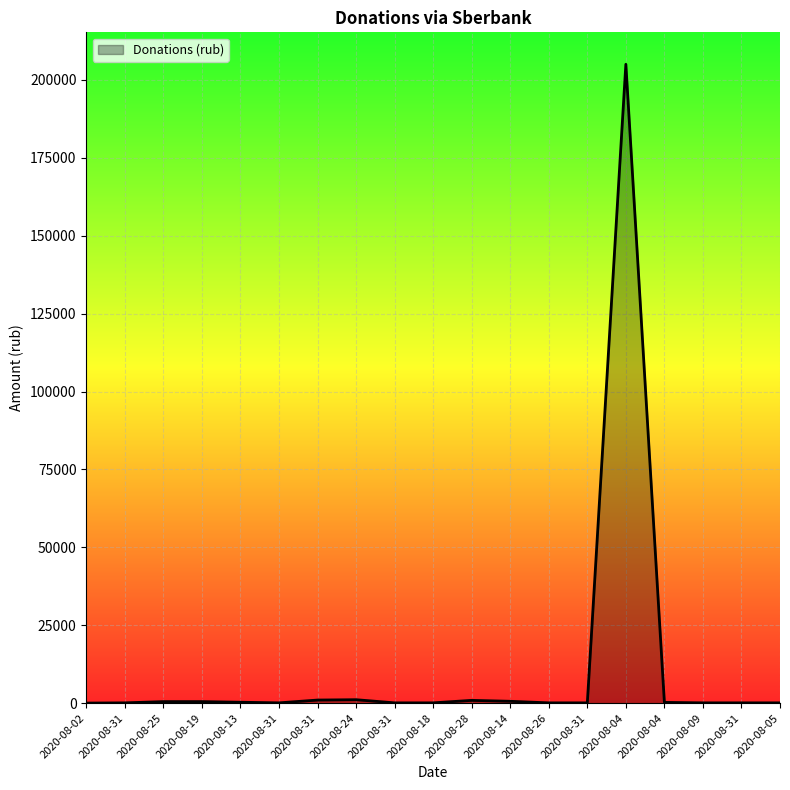

What is the greatest value displayed?

205000